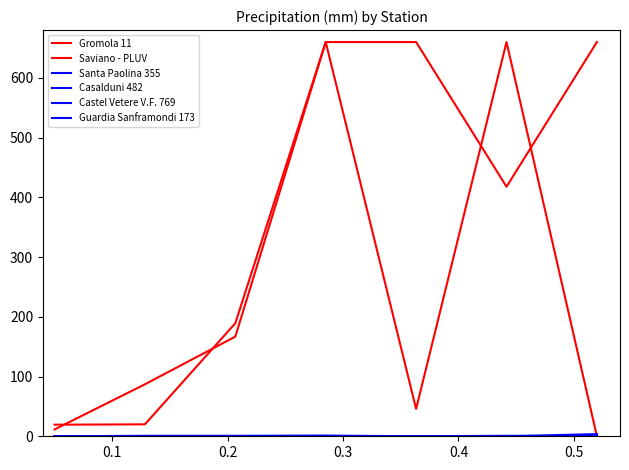

Which series has the largest total across all categories?

Saviano - PLUV